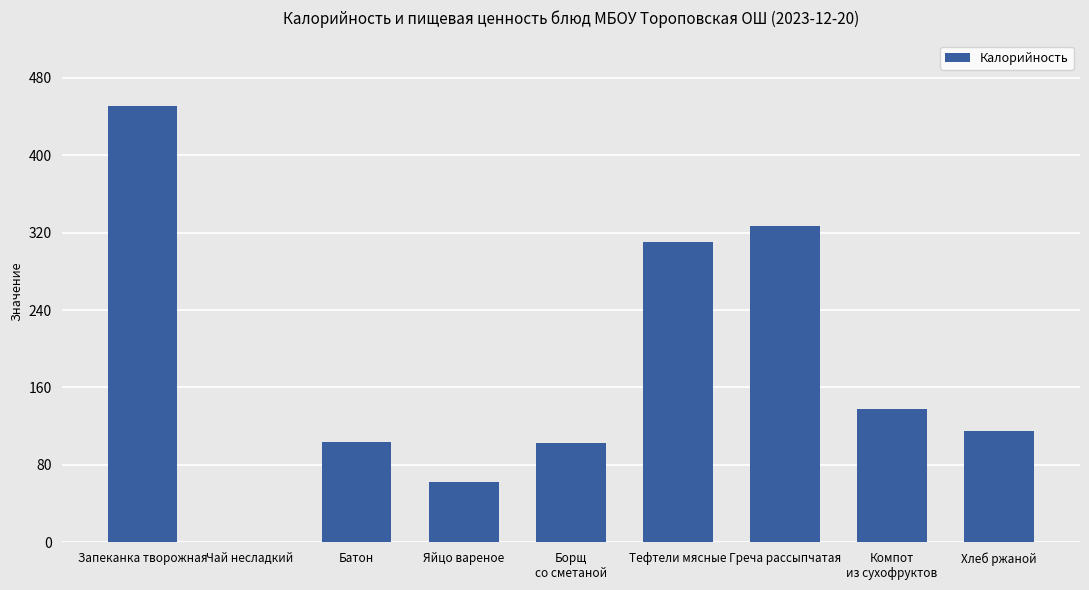

Approximately how many times larger is the value at Запеканка творожная compared to Тефтели мясные?

1.5